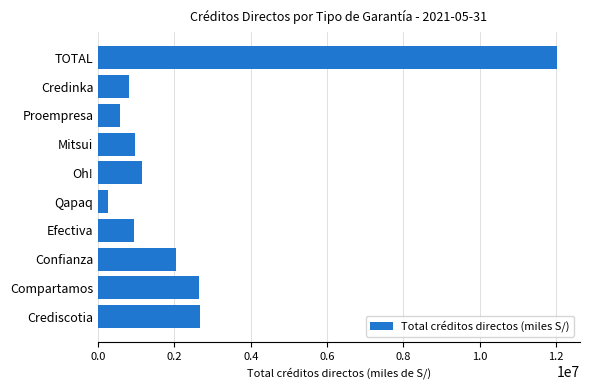

What is the sum of the values at Efectiva and Compartamos?

3587882.9